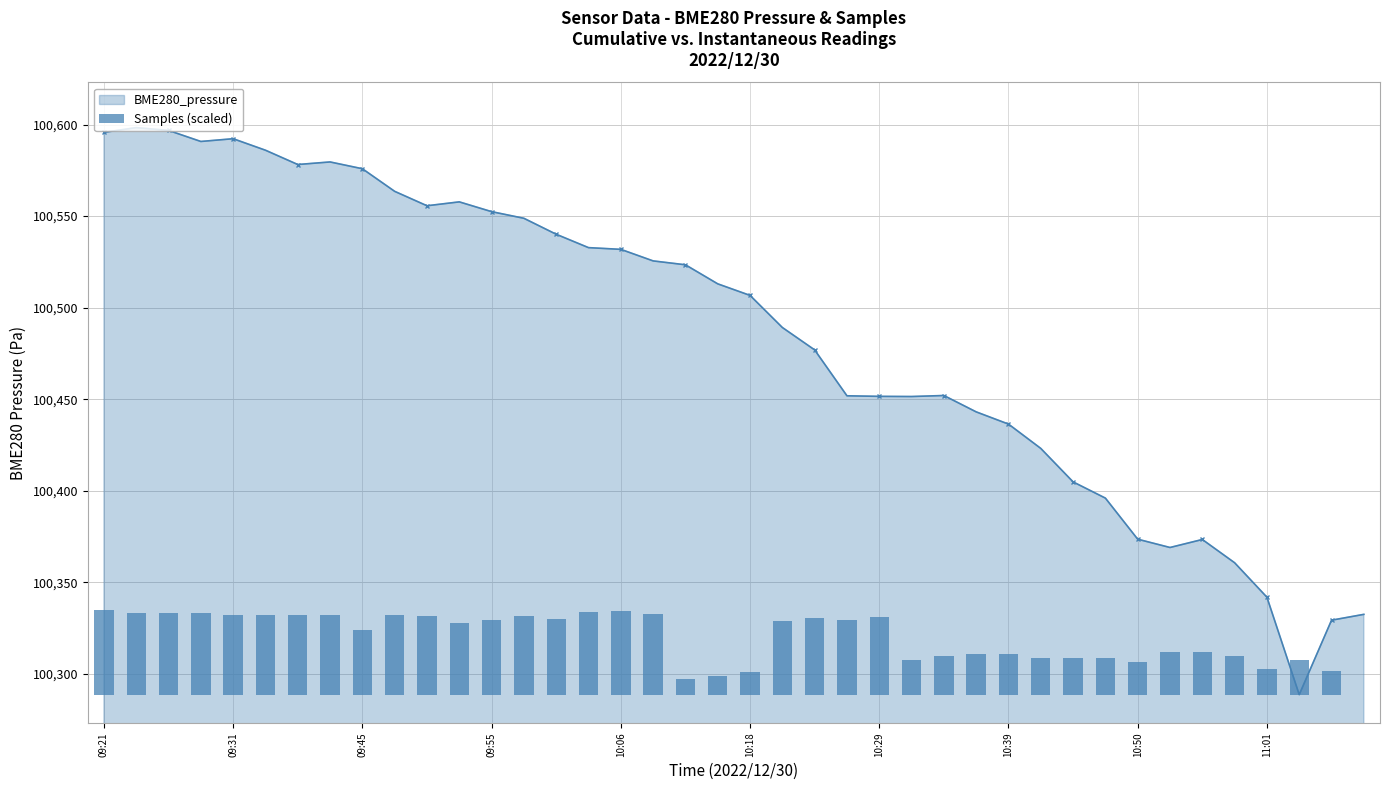

What is the highest value of the BME280_pressure series?

100598.3